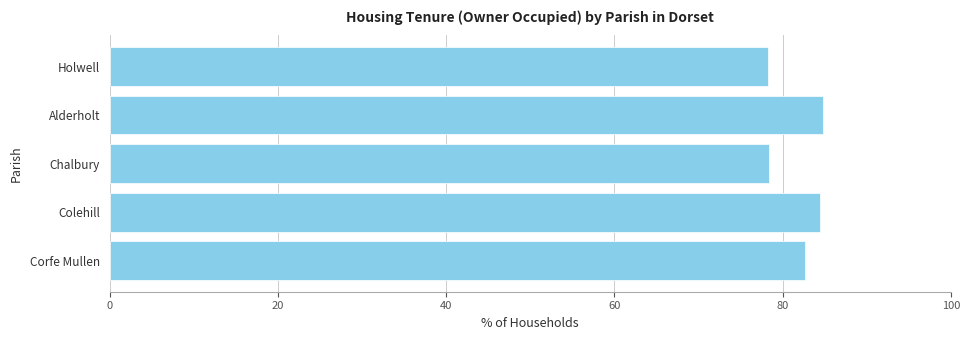

What is the difference between the second highest and second lowest values?

6.1